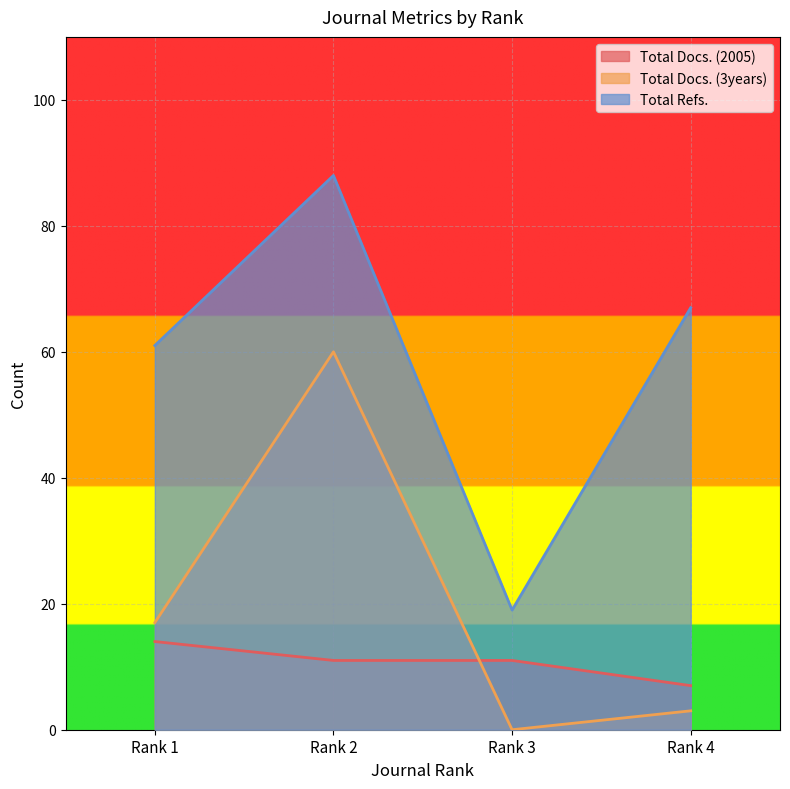

What is the difference between the maximum and minimum values in the Total Docs. (3years) series?

60